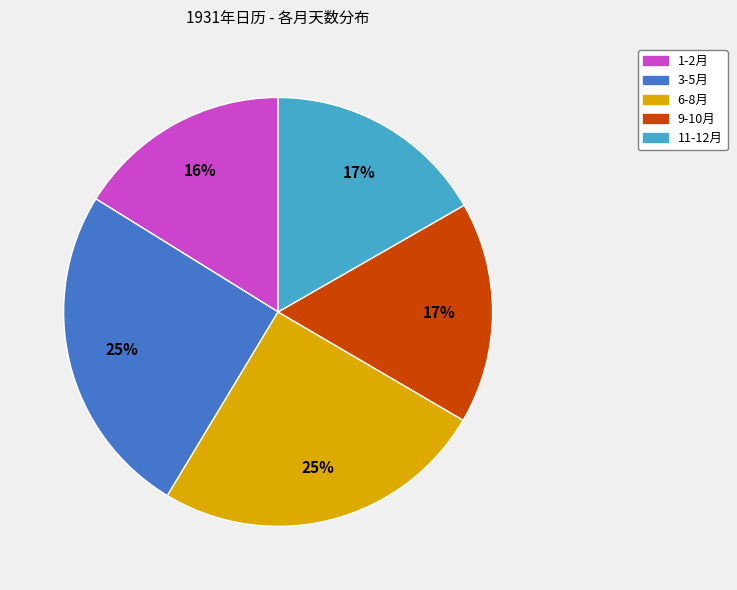

Is there a majority slice in this chart?

No